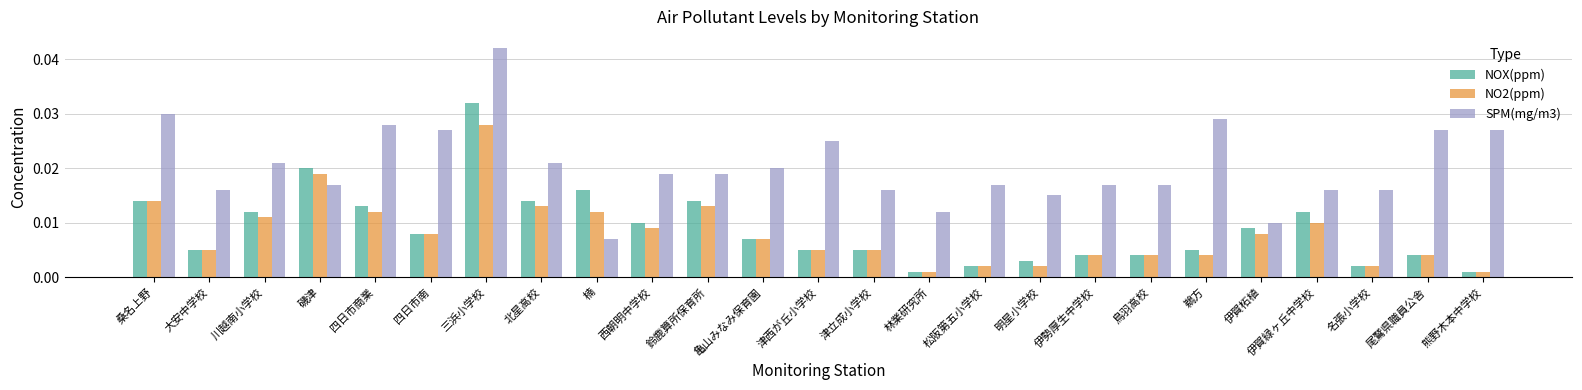

Which category has the highest value across all series?

三浜小学校